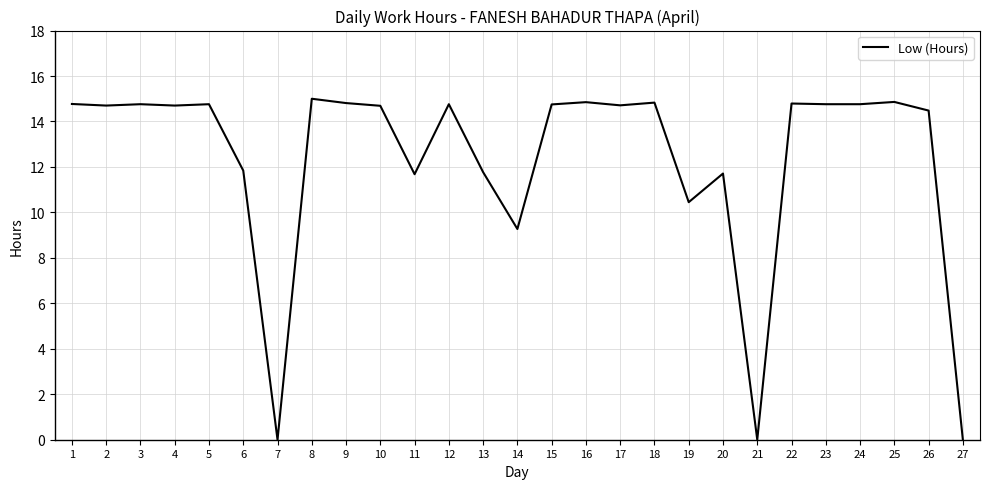

What is the sum of all values?

332.5